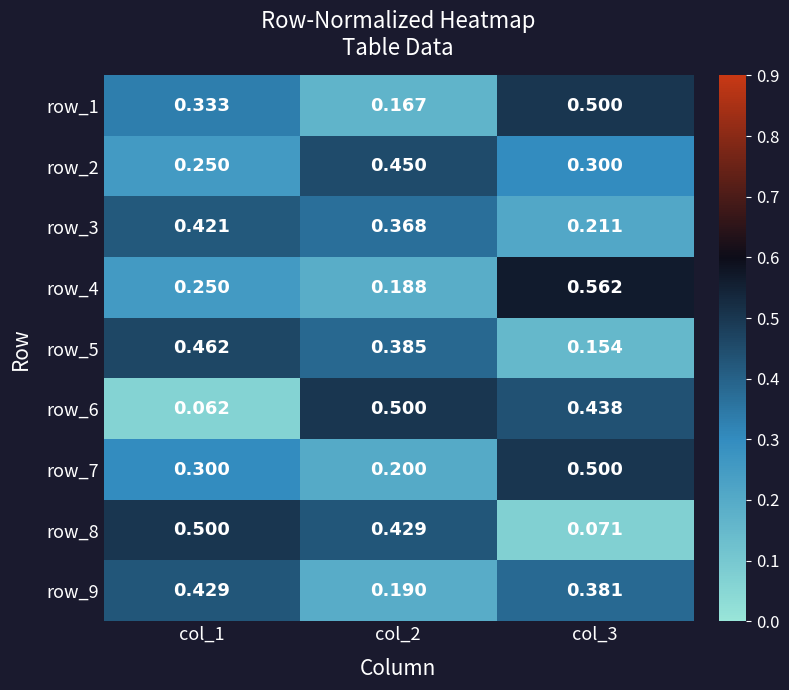

At which label is row_8 closest to 0?

col_3